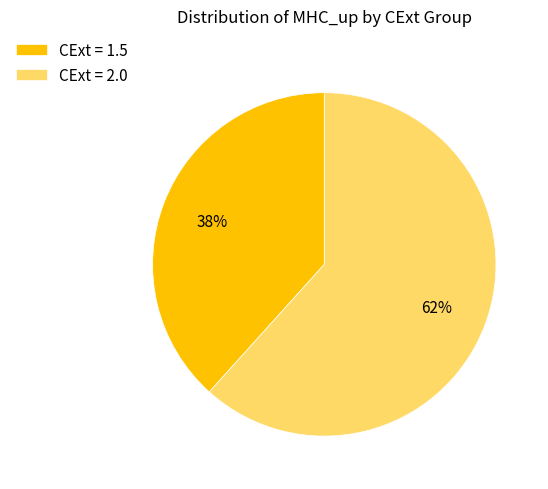

Rank the categories by value from lowest to highest.

CExt = 1.5, CExt = 2.0